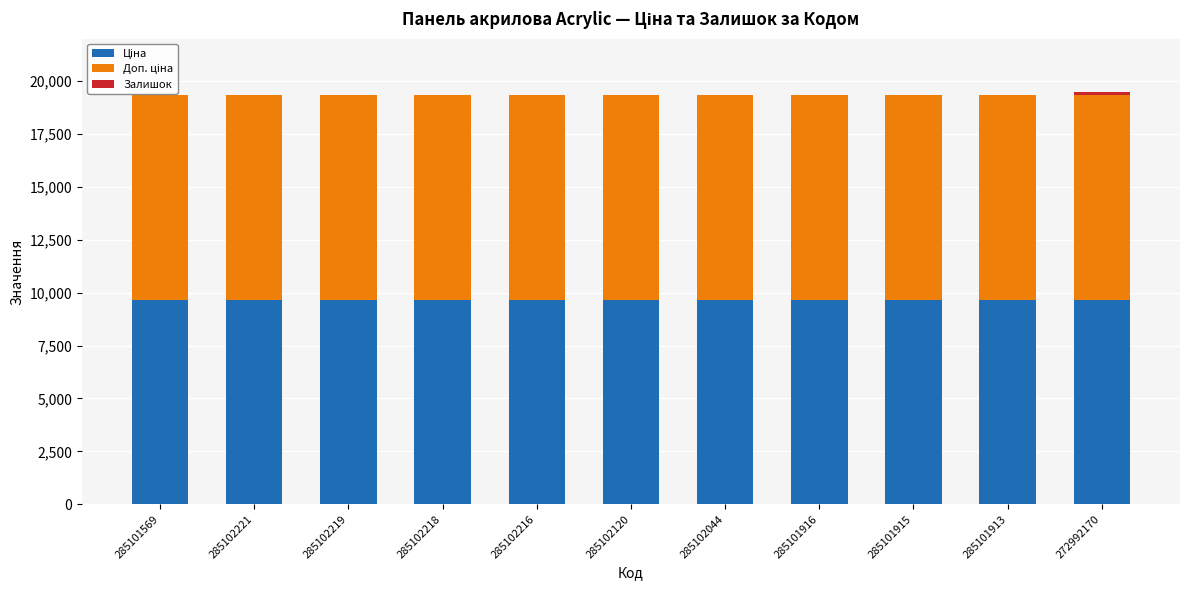

Reading right to left, list all the values displayed in this chart.

Ціна: 9664.7	9664.7	9664.7	9664.7	9664.7	9664.7	9664.7	9664.7	9664.7	9664.7	9664.7
Доп. ціна: 9664.7	9664.7	9664.7	9664.7	9664.7	9664.7	9664.7	9664.7	9664.7	9664.7	9664.7
Залишок: 169.0	0.0	0.0	22.0	3.0	0.0	0.0	3.0	14.0	11.0	14.0